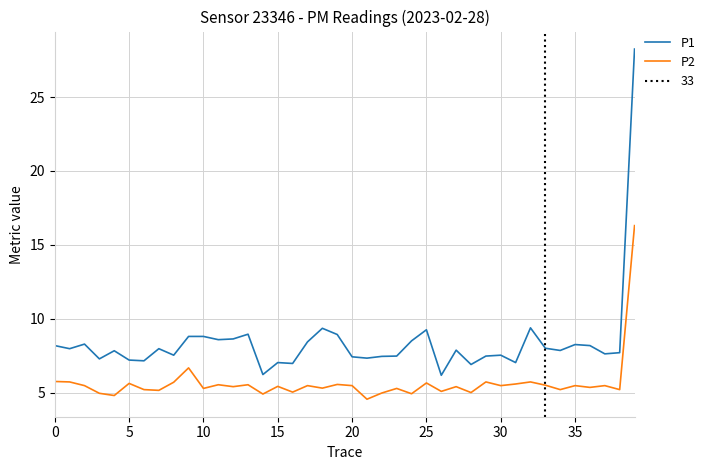

How many data points in P2 are less than 5?

6